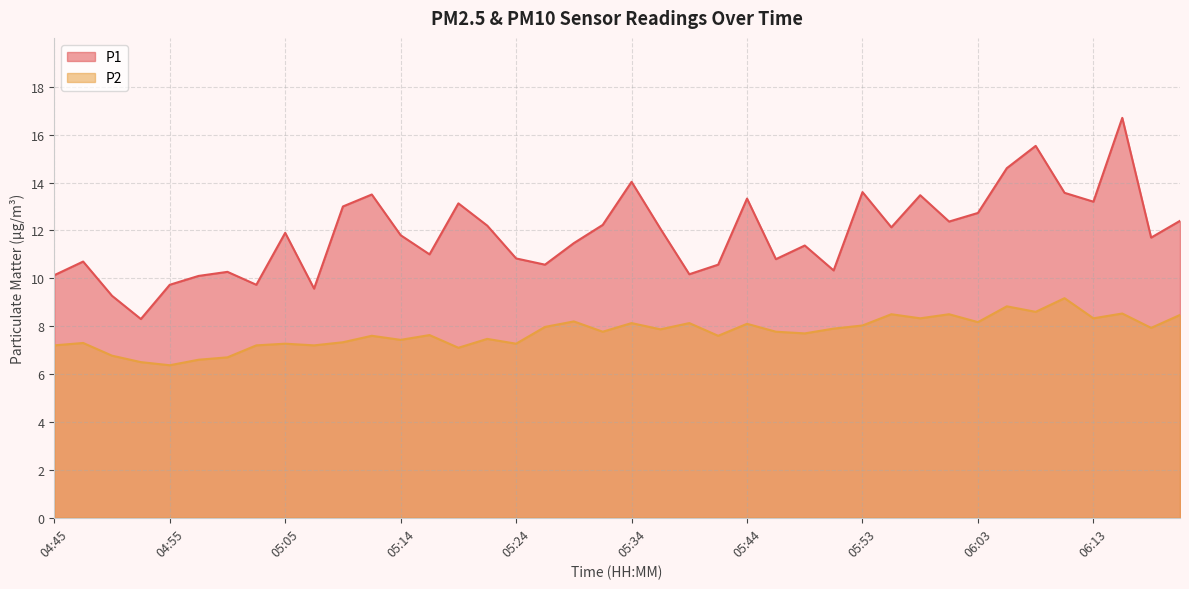

Reading left to right, transcribe all the data shown in this chart.

P1: 10.1	10.7	9.3	8.3	9.7	10.1	10.3	9.7	11.9	9.6	13.0	13.5	11.8	11.0	13.1	12.2	10.8	10.6	11.5	12.2	14.0	12.1	10.2	10.6	13.3	10.8	11.4	10.3	13.6	12.1	13.5	12.4	12.7	14.6	15.5	13.6	13.2	16.7	11.7	12.4
P2: 7.2	7.3	6.8	6.5	6.4	6.6	6.7	7.2	7.3	7.2	7.3	7.6	7.4	7.6	7.1	7.5	7.3	8.0	8.2	7.8	8.1	7.9	8.1	7.6	8.1	7.8	7.7	7.9	8.0	8.5	8.3	8.5	8.2	8.8	8.6	9.2	8.3	8.5	7.9	8.5